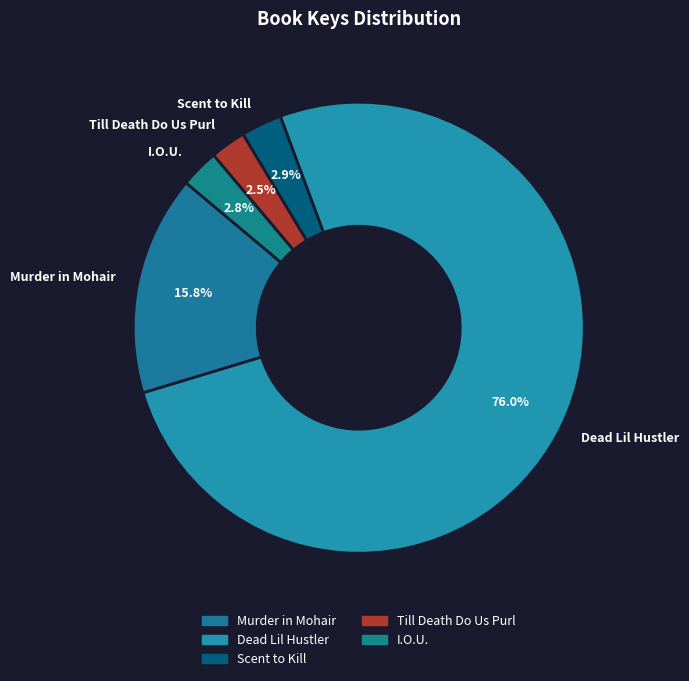

Which slice represents more than half of the pie?

Dead Lil Hustler